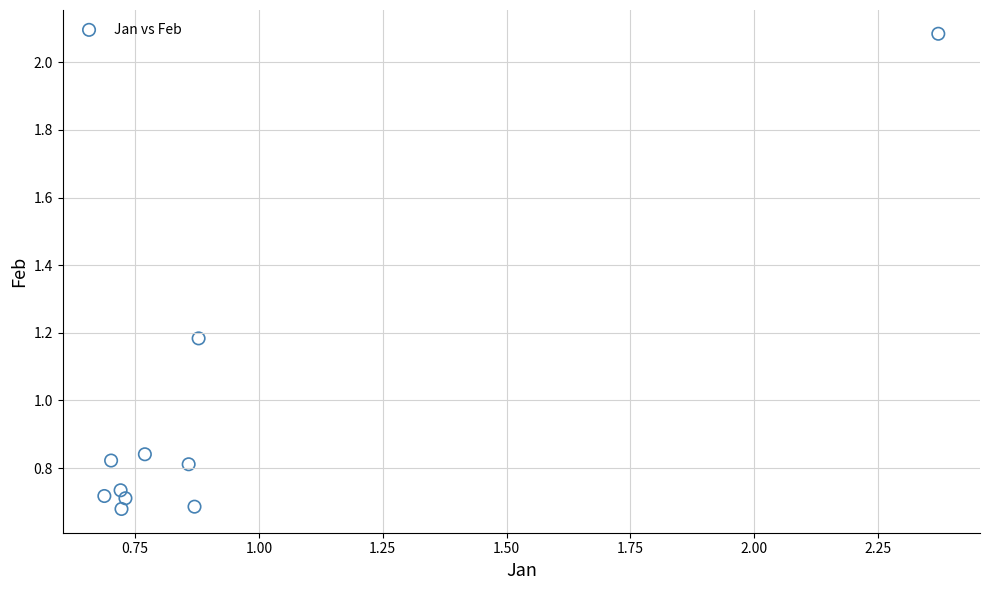

What is the range of X values (max minus min)?

1.7